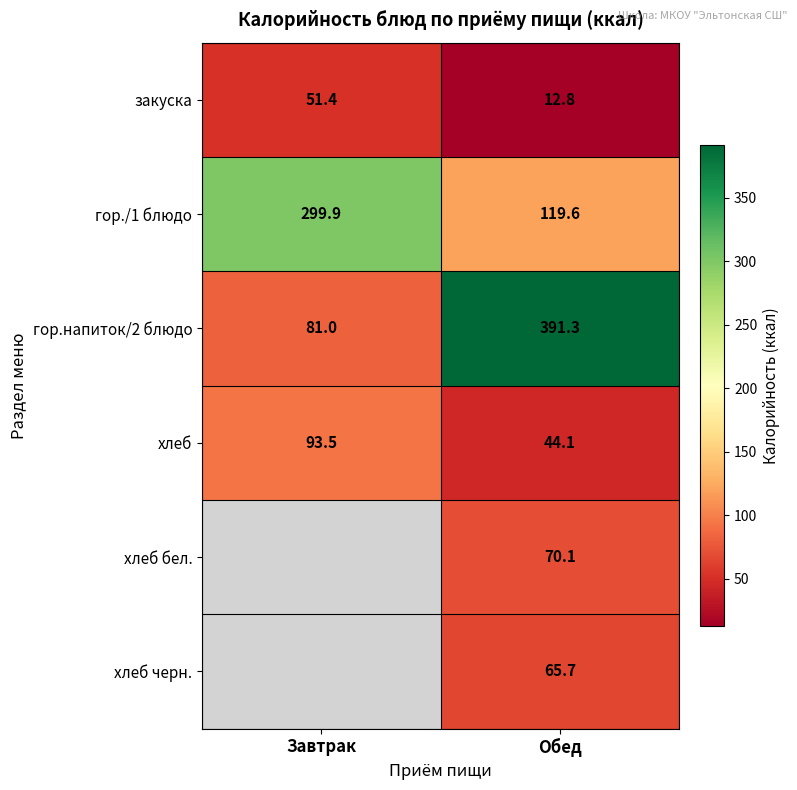

What is the total value across all series at Завтрак?

525.9